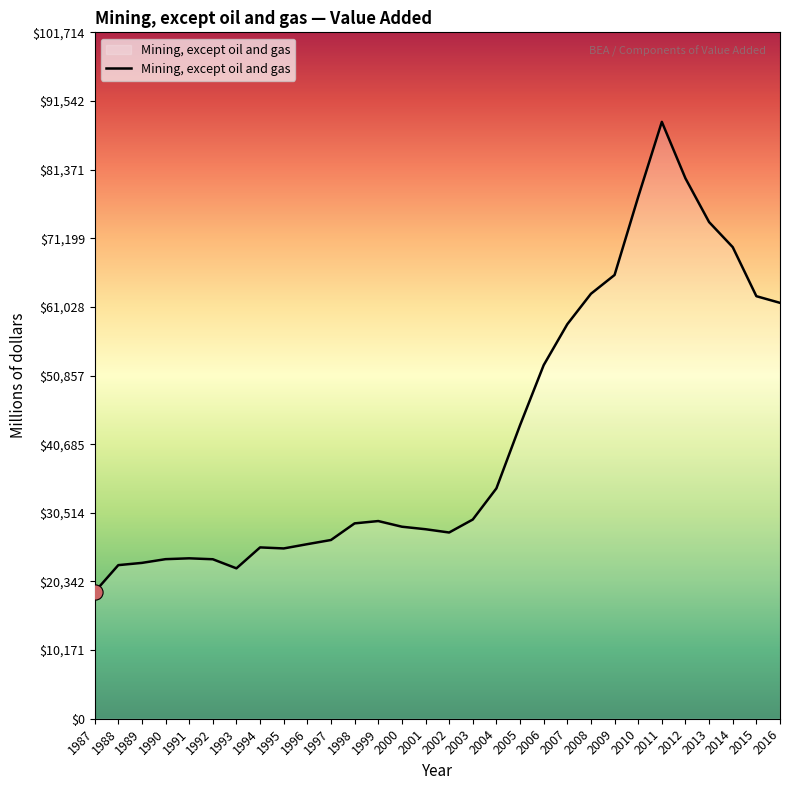

What is the change in value from 1991 to 2005?

+19726